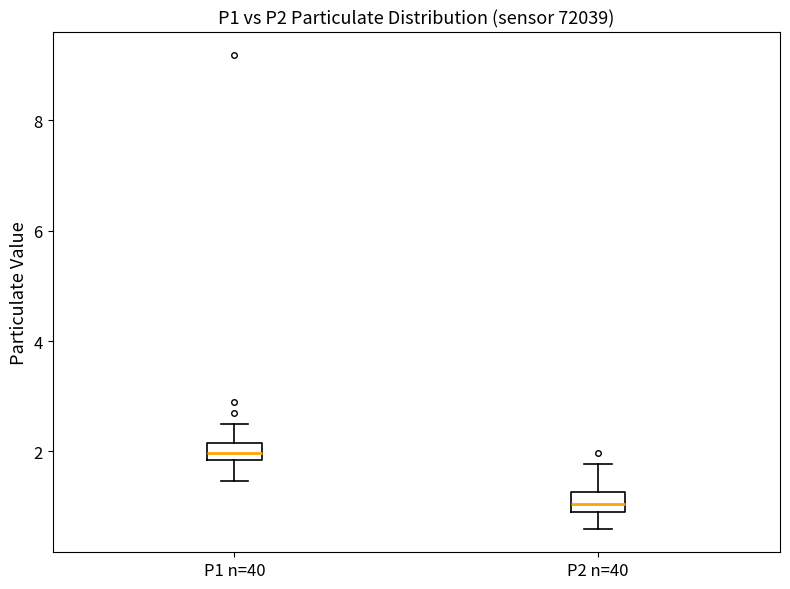

Reading left to right, read every box against the y-axis: the position of its median line, the range the box covers, and the ends of its whiskers. The values are not printed on the chart, so give them approximately, as read against the axis.

P1 n=40: median 2.0, box 1.8 to 2.2, whiskers 1.4 to 2.6
P2 n=40: median 1.0, box 0.8 to 1.2, whiskers 0.6 to 1.8